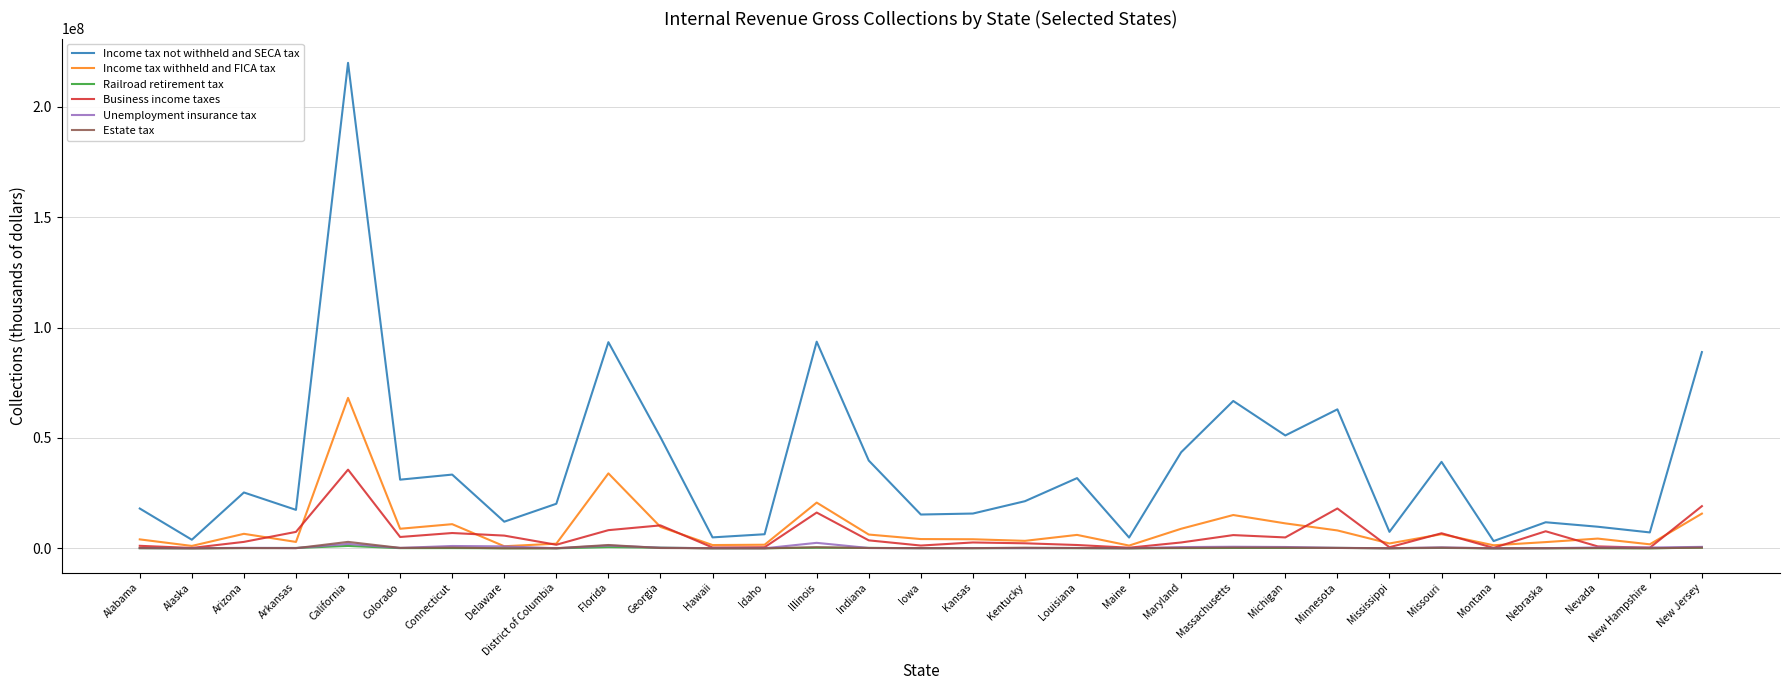

Where do Railroad retirement tax and Estate tax first cross each other?

Alabama and Alaska